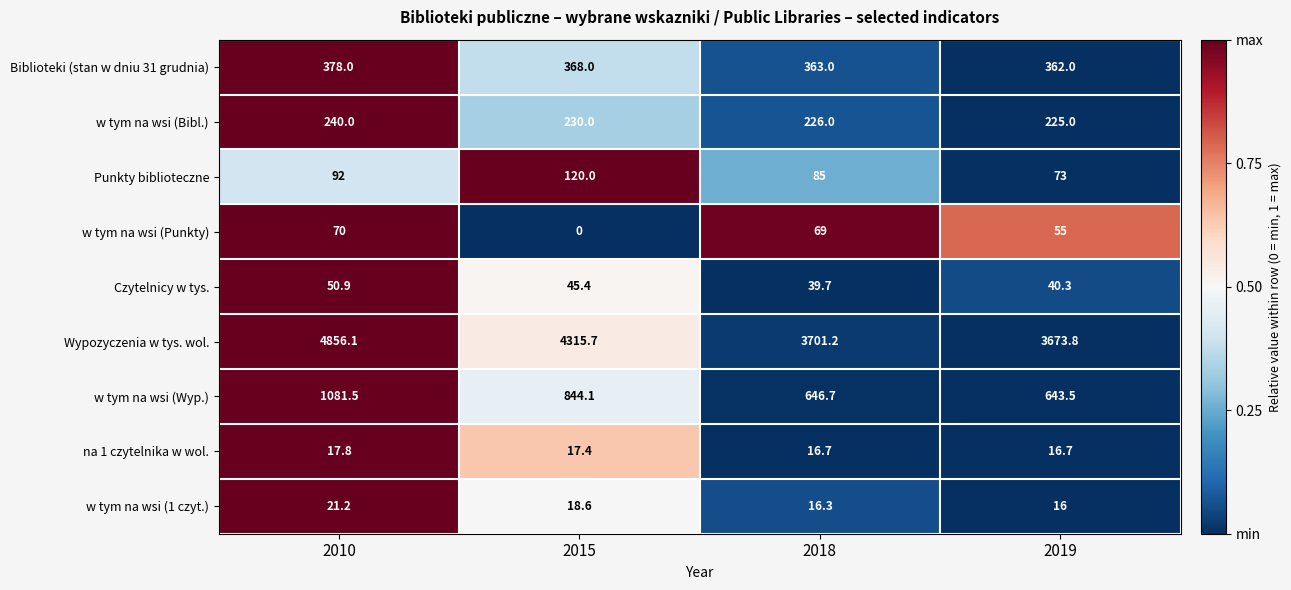

True or false: w tym na wsi (Punkty) has a value of 0.0 at 2015.

True